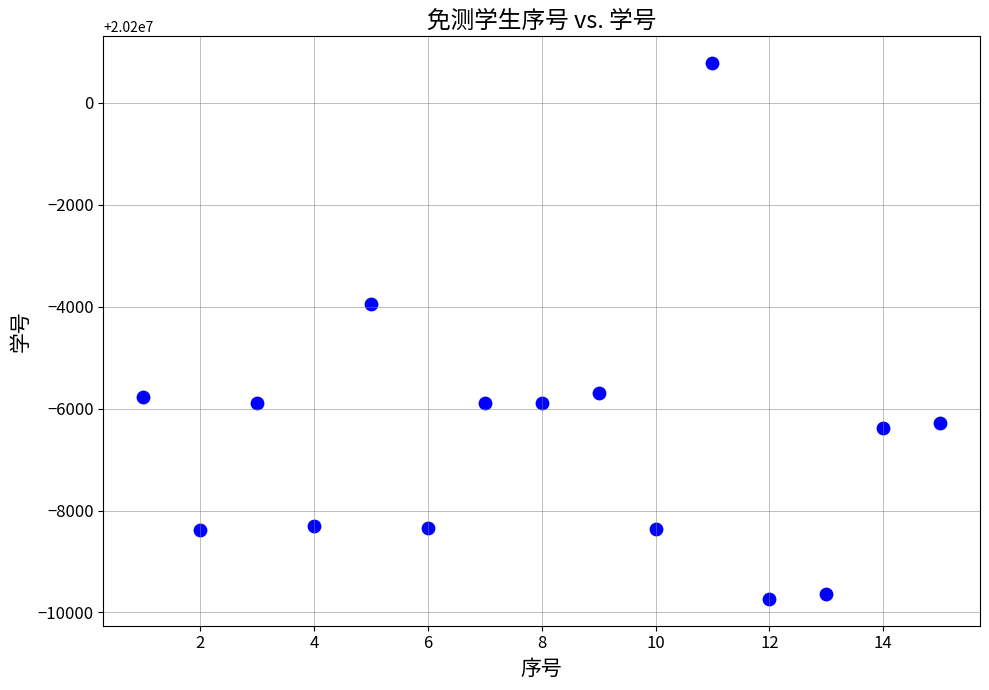

What is the range of Y values (max minus min)?

10515